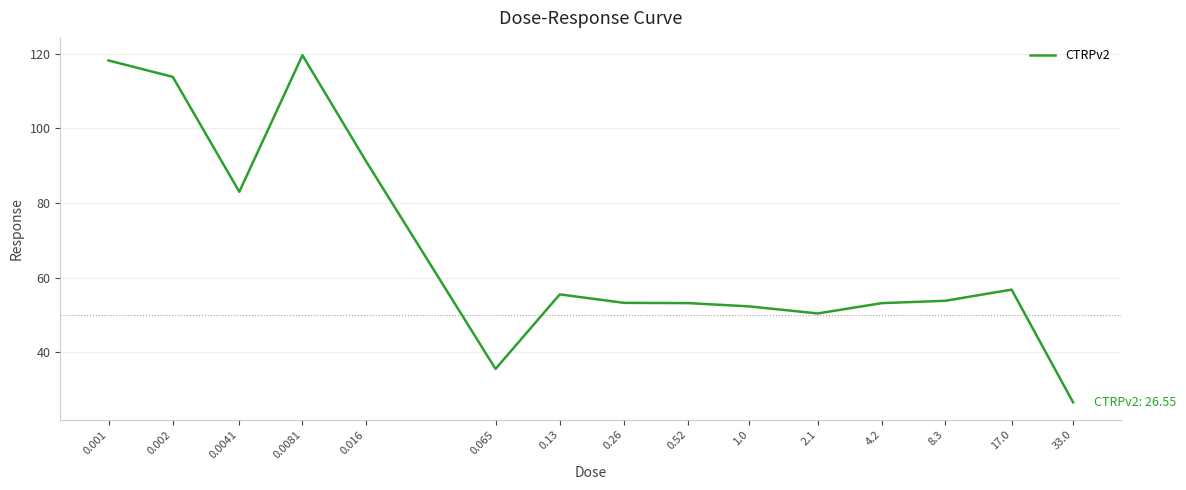

What position from the right is 0.52?

7